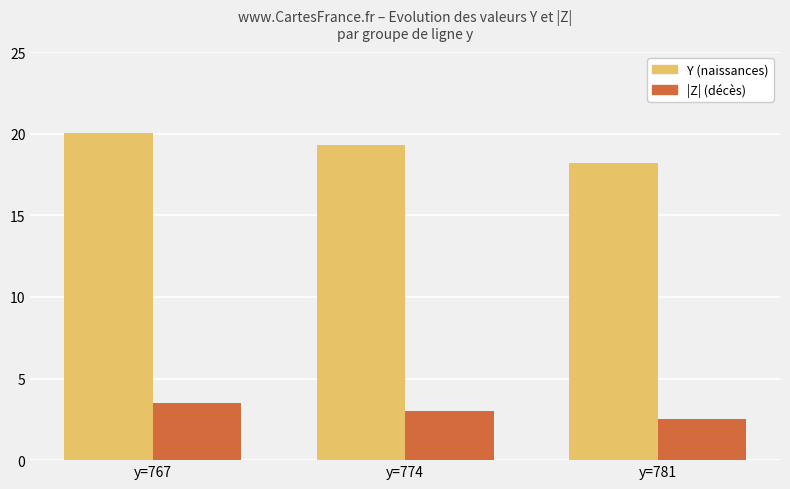

Which series has the widest spread of values?

Y (naissances)